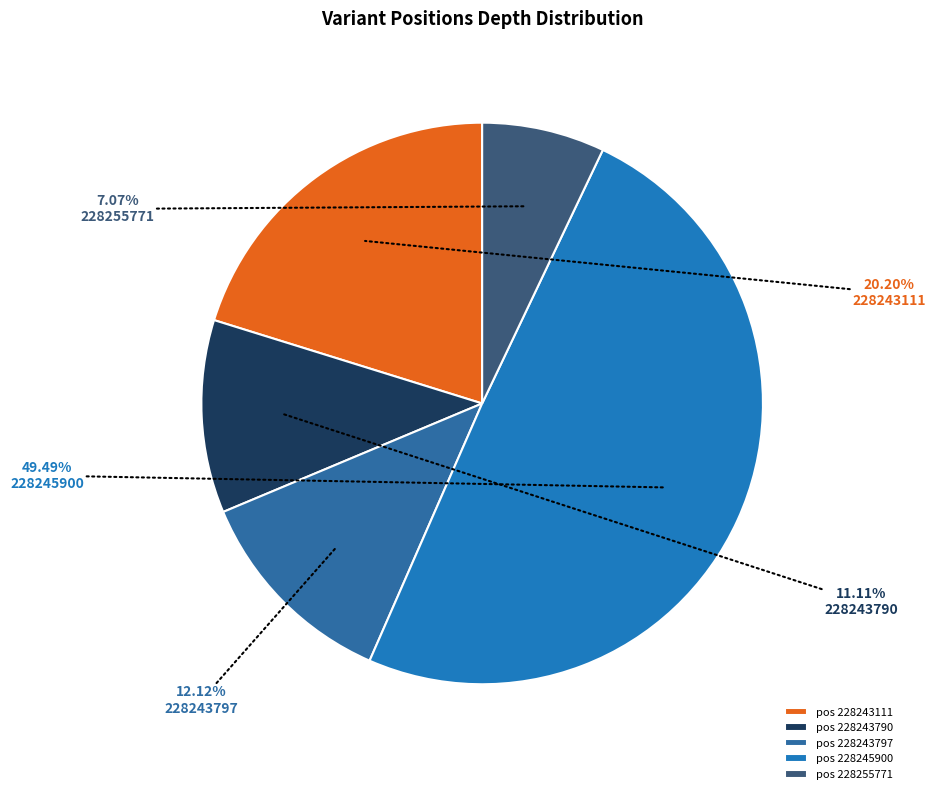

Which slice is the smallest?

228255771